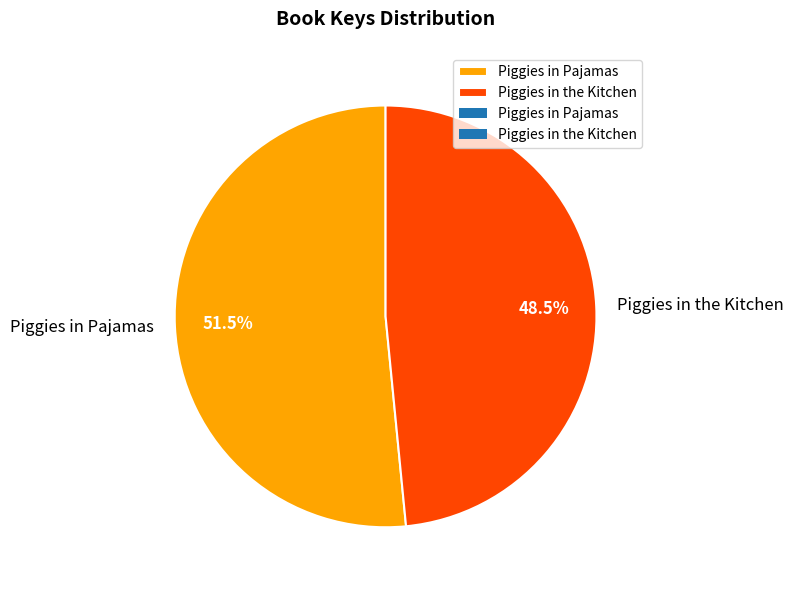

Between Piggies in the Kitchen and Piggies in Pajamas, which is larger?

Piggies in Pajamas